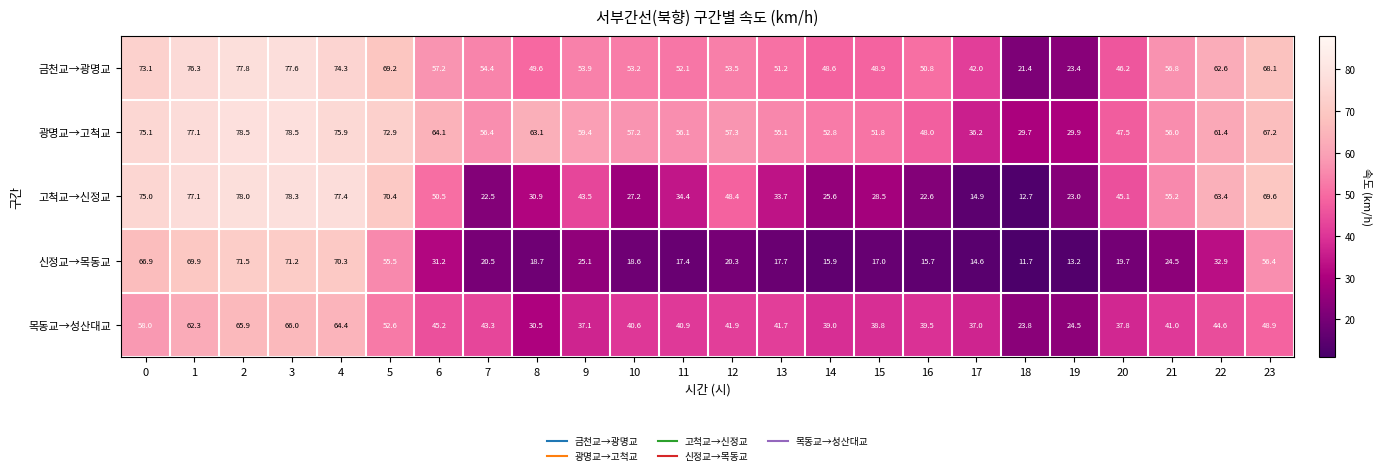

At how many categories does at least one series exceed 34?

22